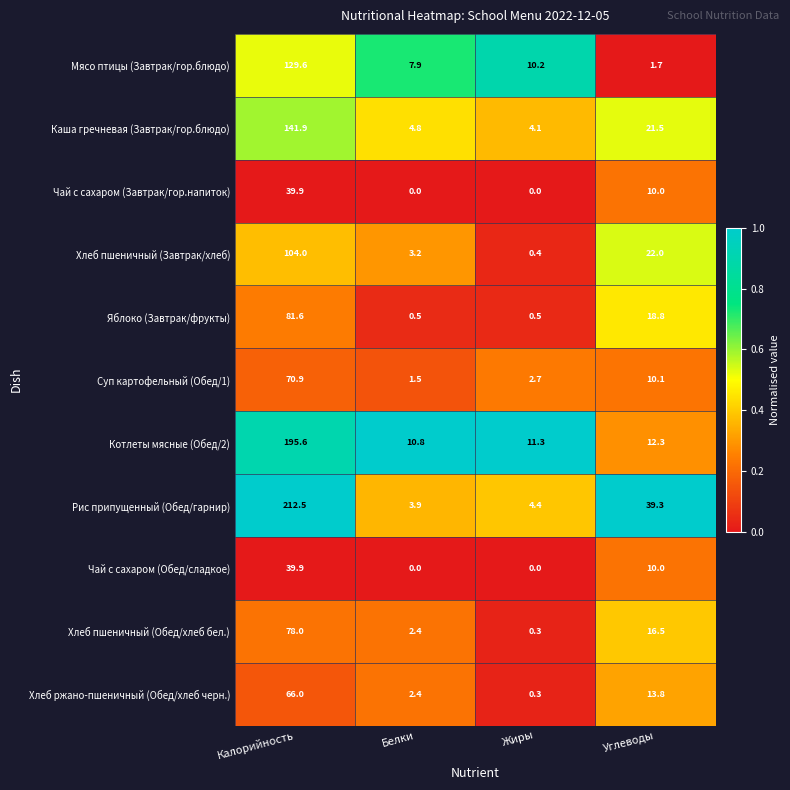

Rank the categories by Хлеб пшеничный (Завтрак/хлеб) value from lowest to highest.

Жиры, Белки, Углеводы, Калорийность